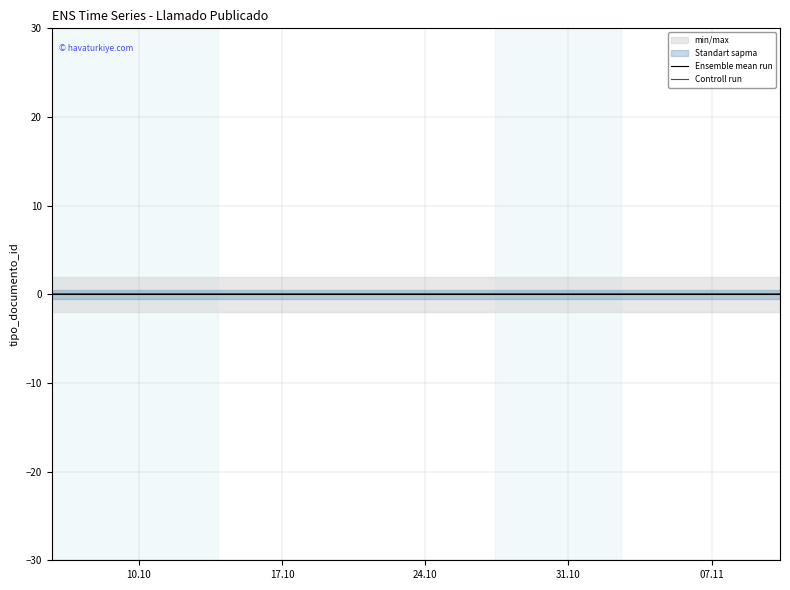

What is the label of the 2nd point from the left?

17.10